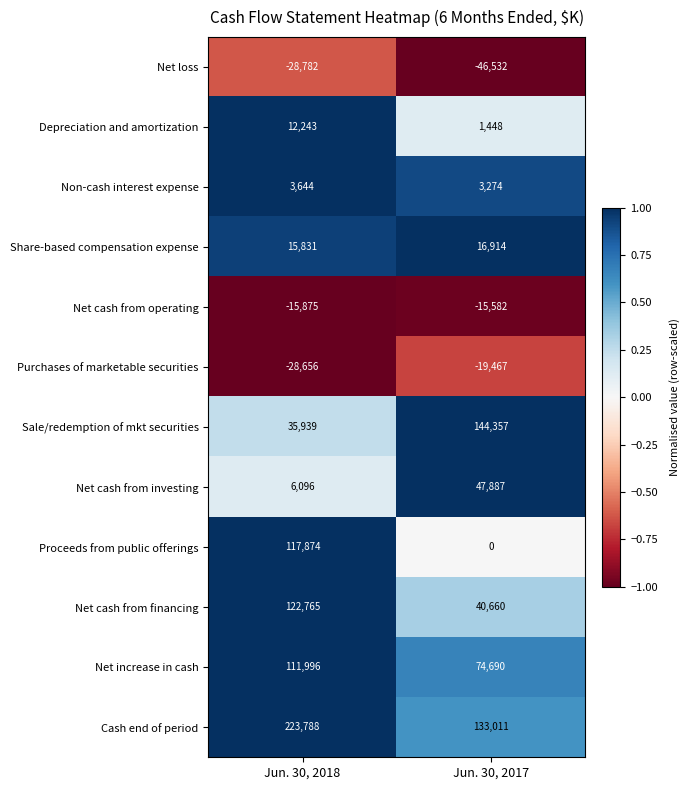

Count the number of data series in this chart.

12